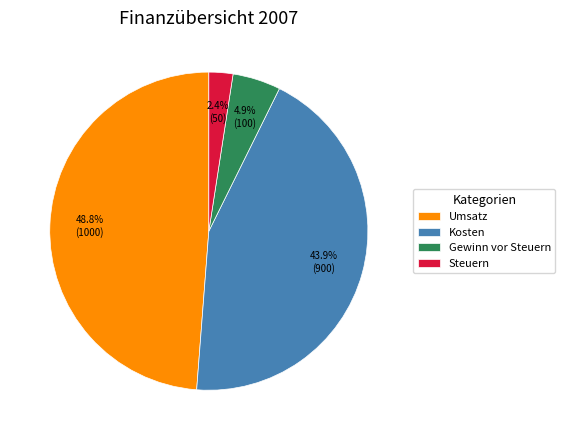

Which slice is the smallest?

Steuern